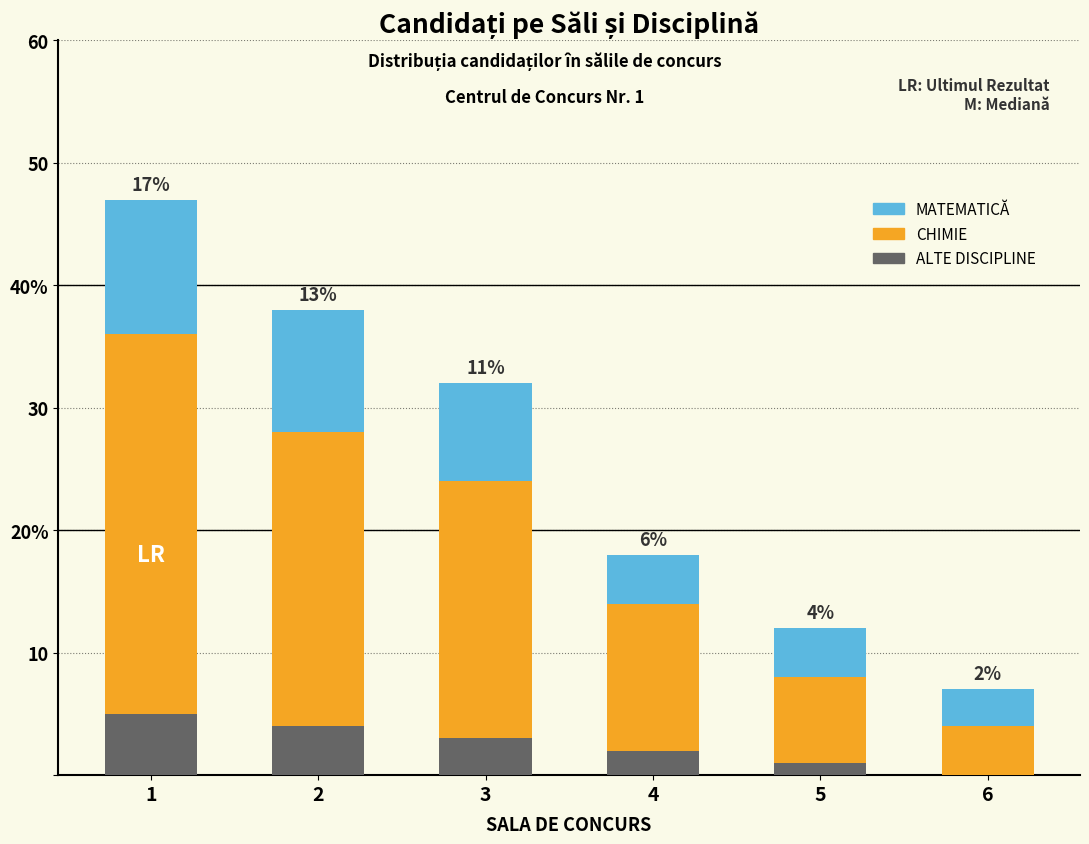

Between 3 and 6, which series saw the biggest shift?

MATEMATICĂ